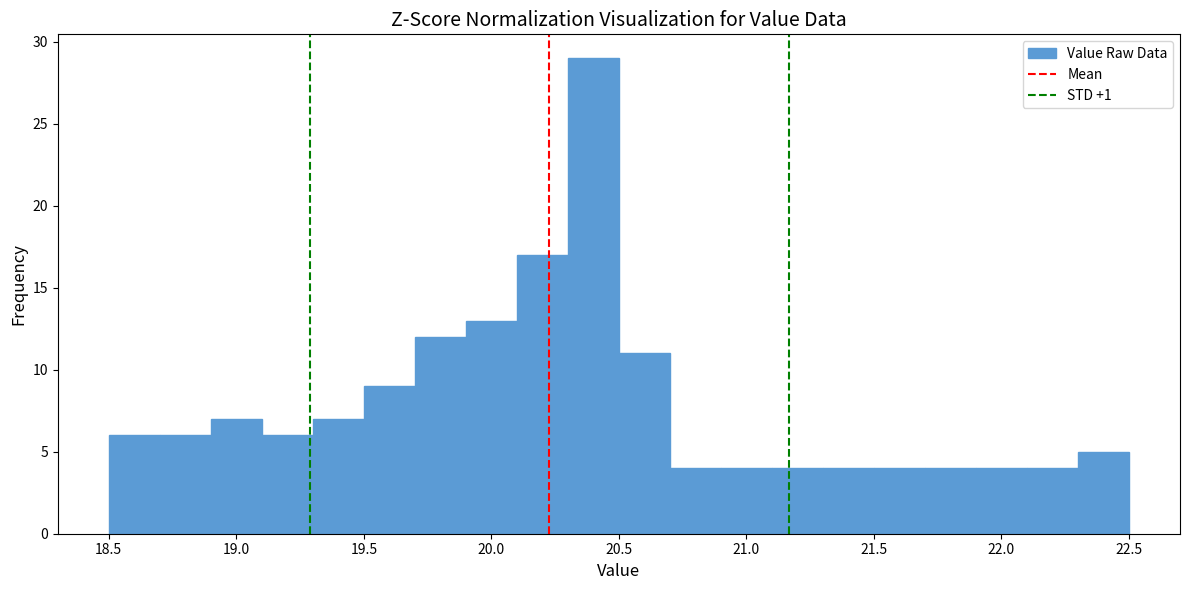

Reading left to right, transcribe this chart: for each bar, give the range it covers on the x-axis and its height. The values are not printed on the chart, so give them approximately, as read against the axis.

18.5 to 18.7: 6
18.7 to 18.9: 6
18.9 to 19.1: 7
19.1 to 19.3: 6
19.3 to 19.5: 7
19.5 to 19.7: 9
19.7 to 19.9: 12
19.9 to 20.1: 13
20.1 to 20.3: 17
20.3 to 20.5: 29
20.5 to 20.7: 11
20.7 to 20.9: 4
20.9 to 21.1: 4
21.1 to 21.3: 4
21.3 to 21.5: 4
21.5 to 21.7: 4
21.7 to 21.9: 4
21.9 to 22.1: 4
22.1 to 22.3: 4
22.3 to 22.5: 5